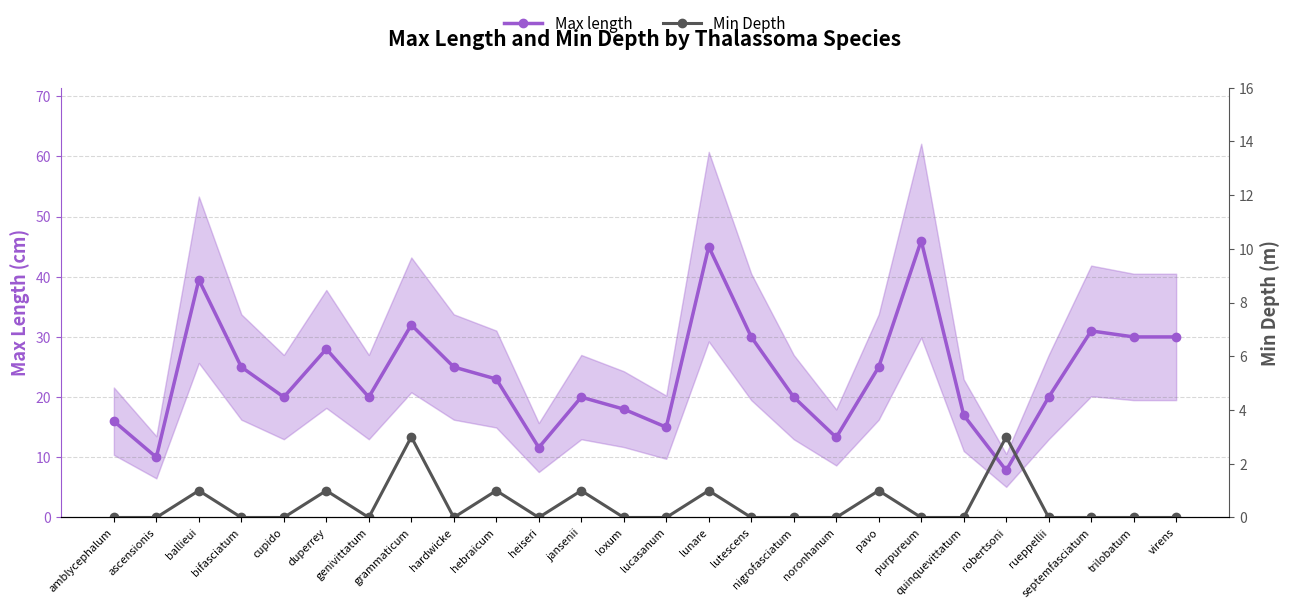

At which category does Max length reach its first local valley?

ascensionis